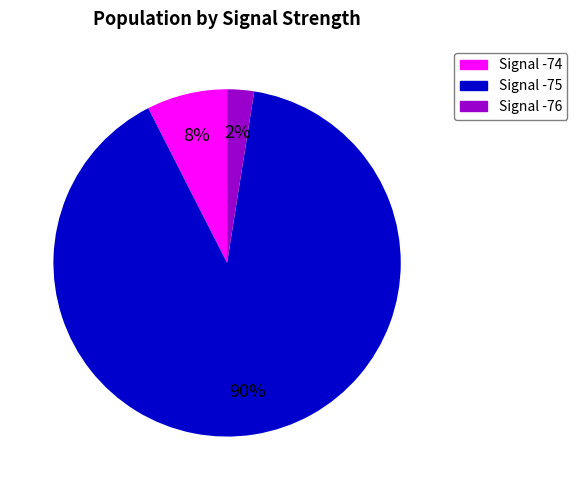

Is there a majority slice in this chart?

Yes